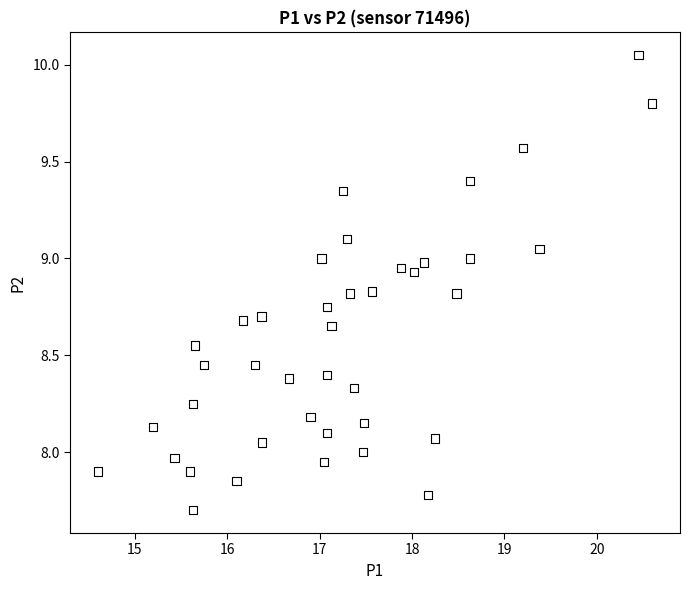

What is the range of X values (max minus min)?

6.0